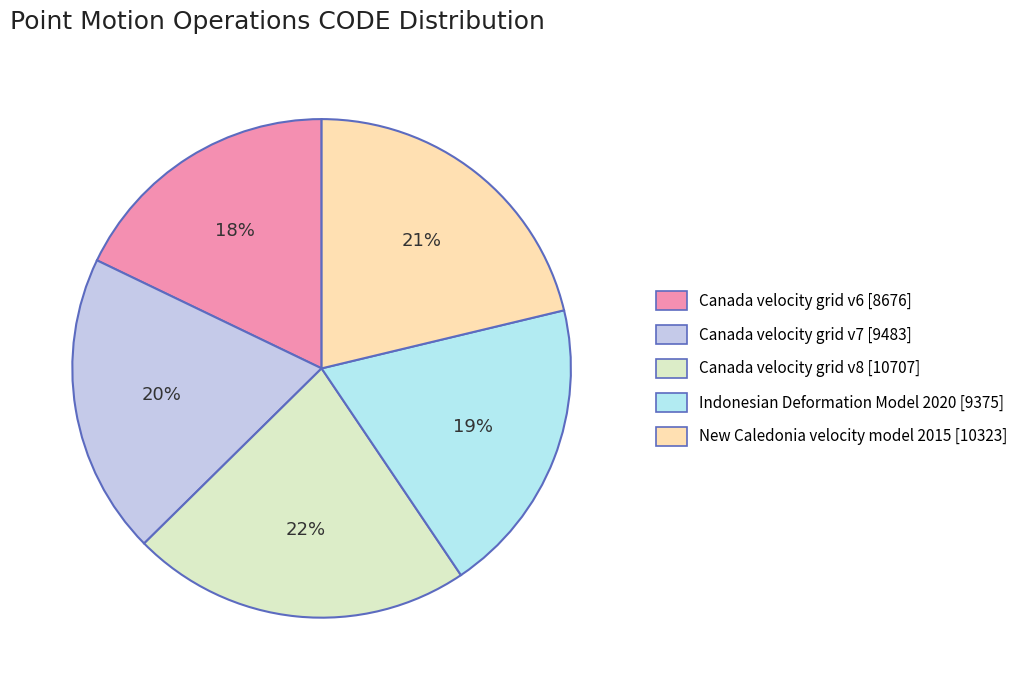

To the nearest percent, what portion does Canada velocity grid v8 represent?

22%